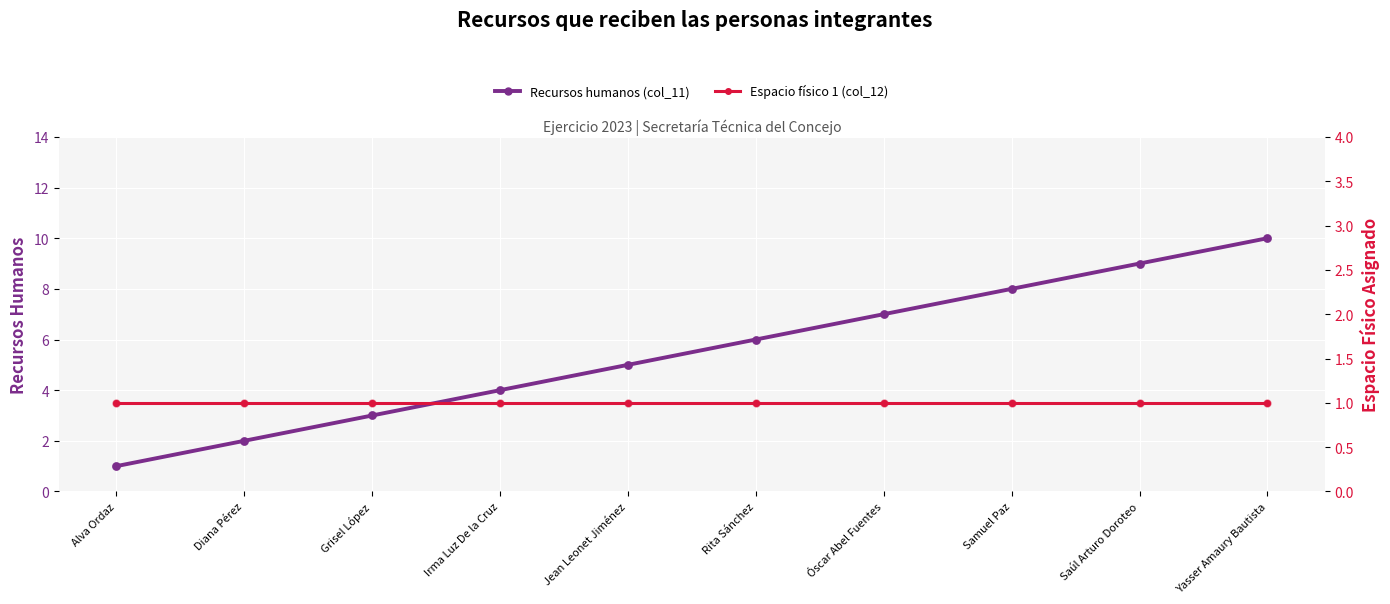

What are all the series names shown in the legend?

Recursos humanos (col_11), Espacio físico 1 (col_12)